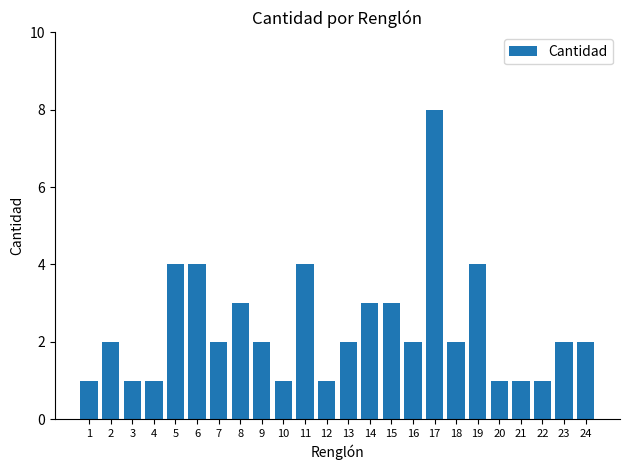

Reading right to left, what are all the values shown in this chart?

24=2	23=2	22=1	21=1	20=1	19=4	18=2	17=8	16=2	15=3	14=3	13=2	12=1	11=4	10=1	9=2	8=3	7=2	6=4	5=4	4=1	3=1	2=2	1=1